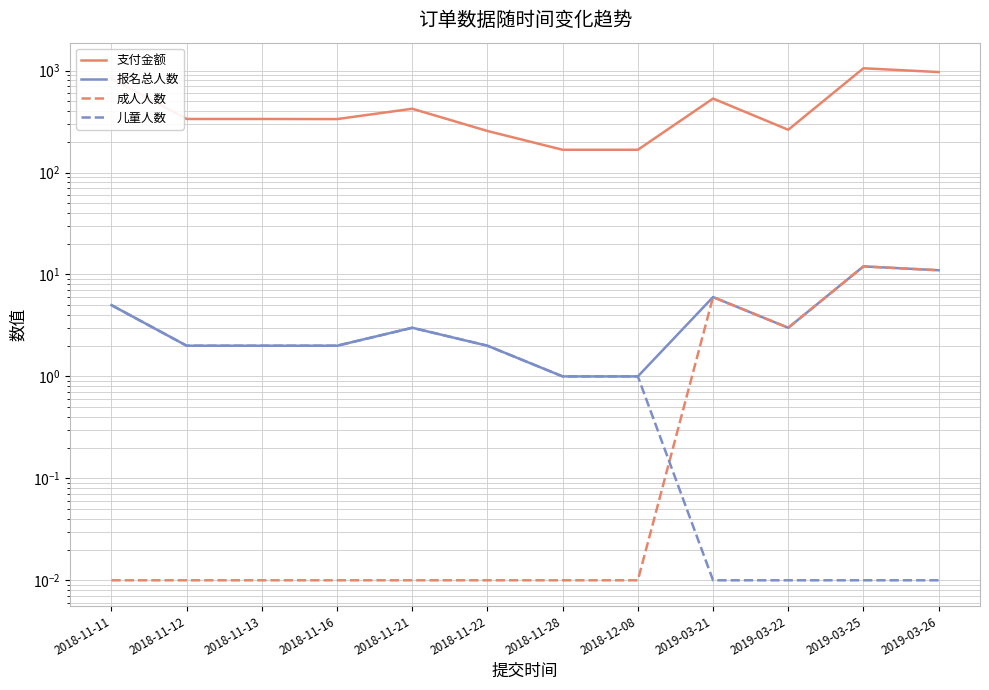

True or false: 报名总人数 and 儿童人数 cross at least once.

False